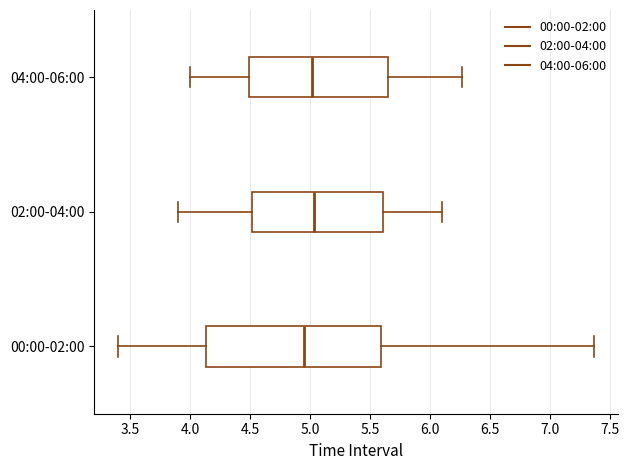

Where does the left whisker of the box for 00:00-02:00 end on the x-axis? The values are not printed on the chart, so give them approximately, as read against the axis.

3.40